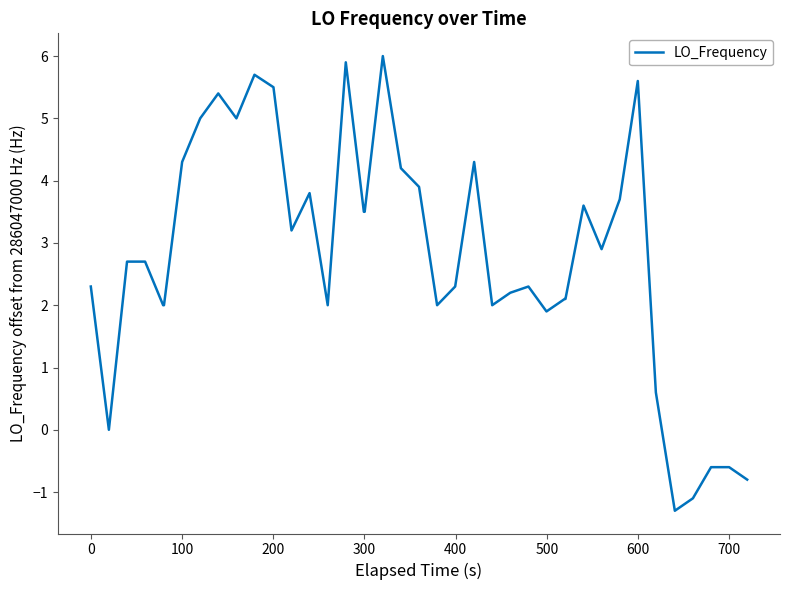

What is the difference between the maximum and minimum values?

7.3